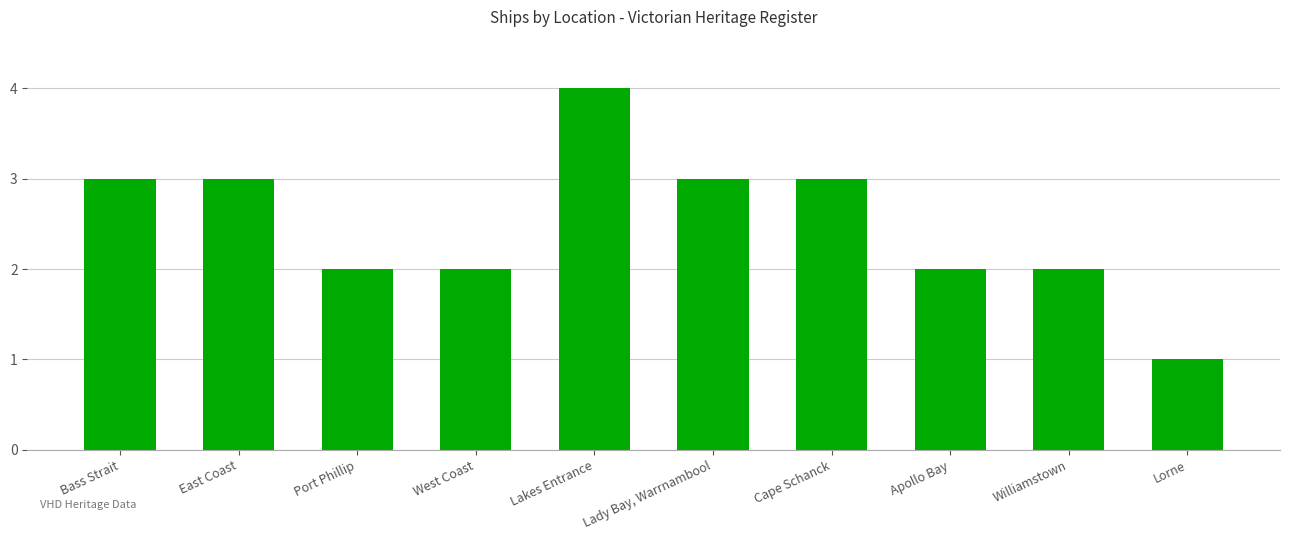

Reading right to left, what are all the values shown in this chart?

Lorne=1	Williamstown=2	Apollo Bay=2	Cape Schanck=3	Lady Bay, Warrnambool=3	Lakes Entrance=4	West Coast=2	Port Phillip=2	East Coast=3	Bass Strait=3